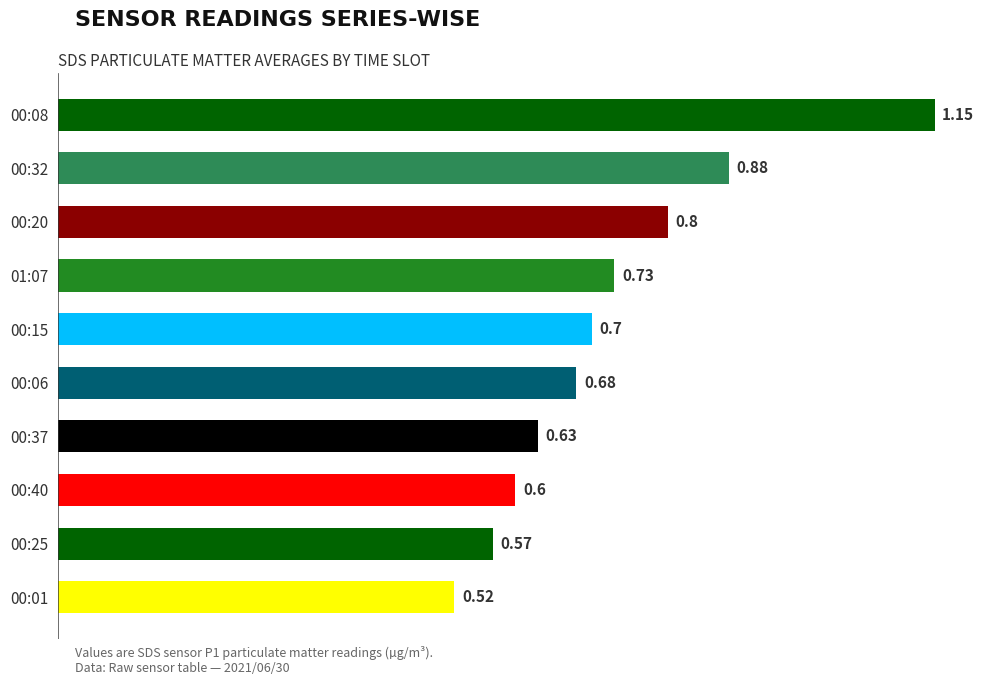

Which has a higher value, 01:07 or 00:20?

00:20